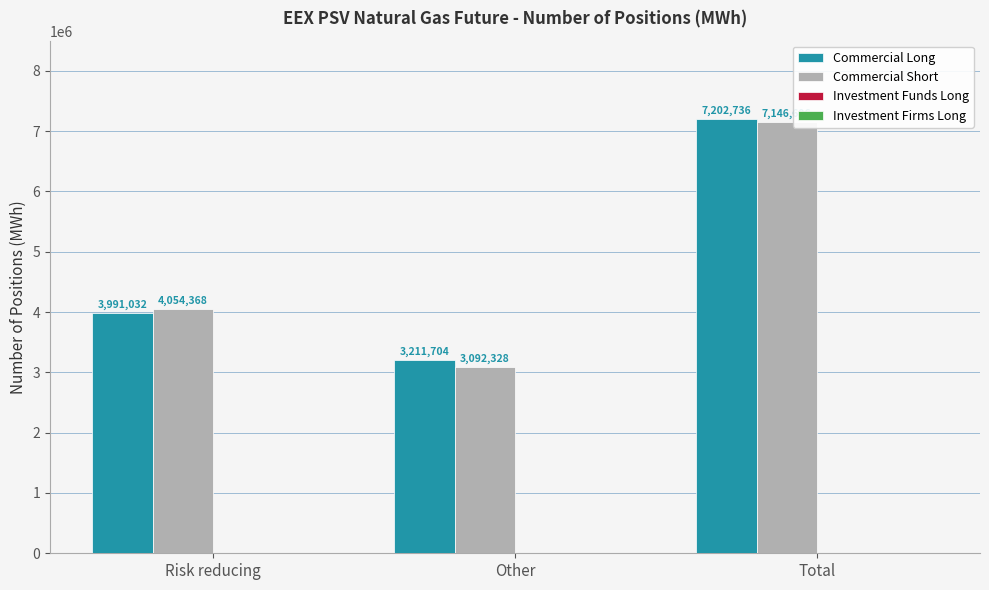

Which series has the widest spread of values?

Commercial Short